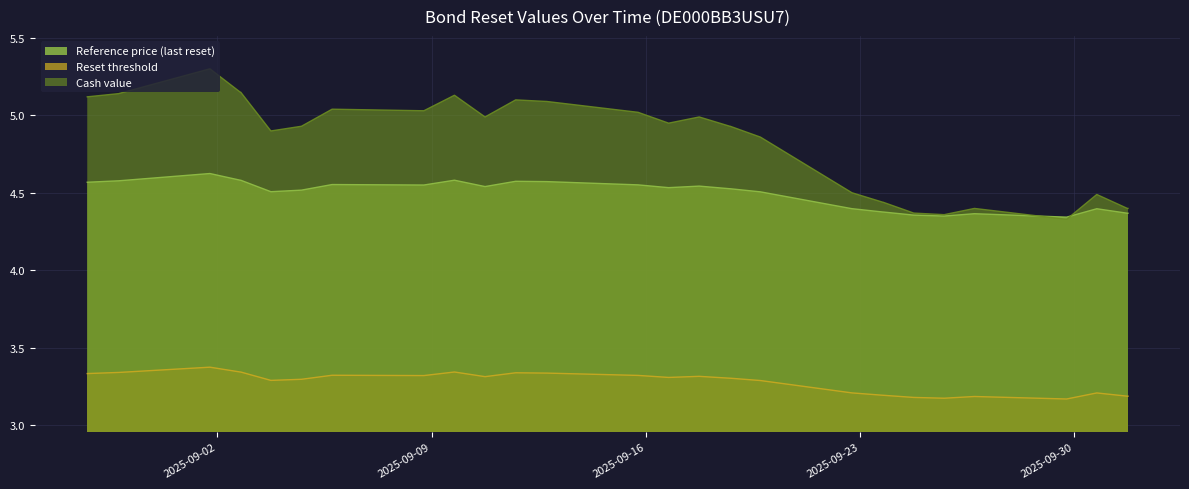

How many intersections are there between Cash value and Reference price (last reset)?

2